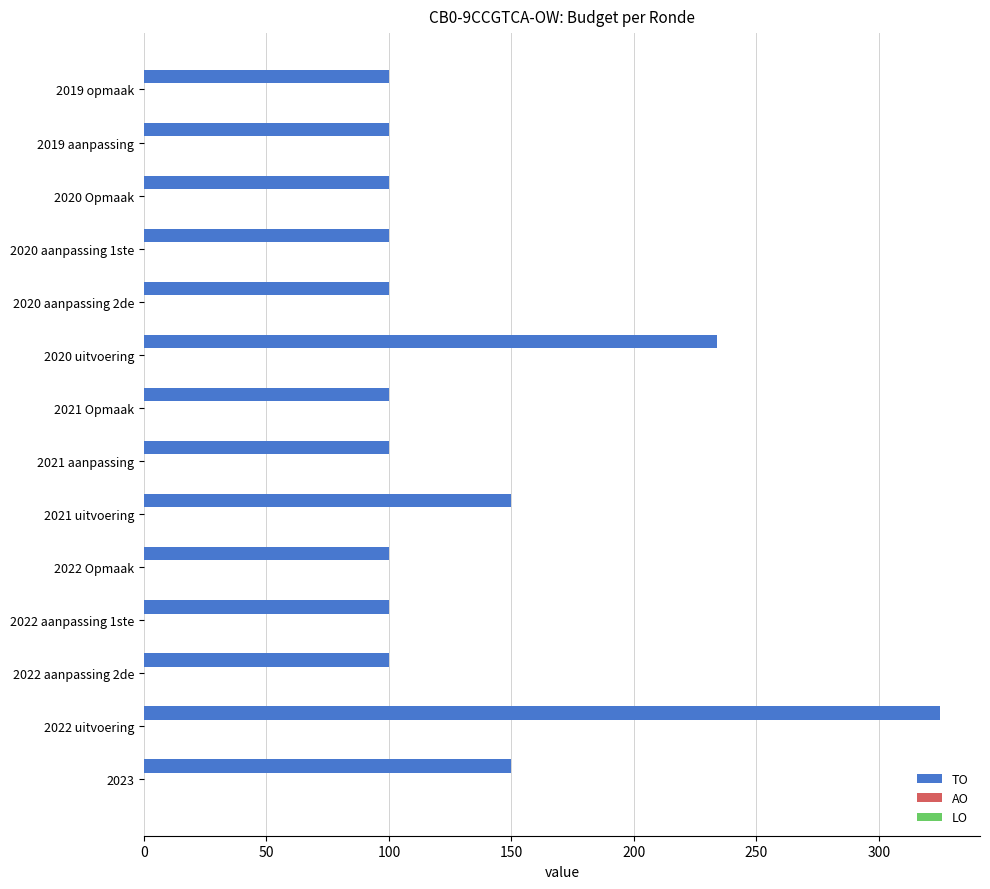

How many series are shown in this chart?

1